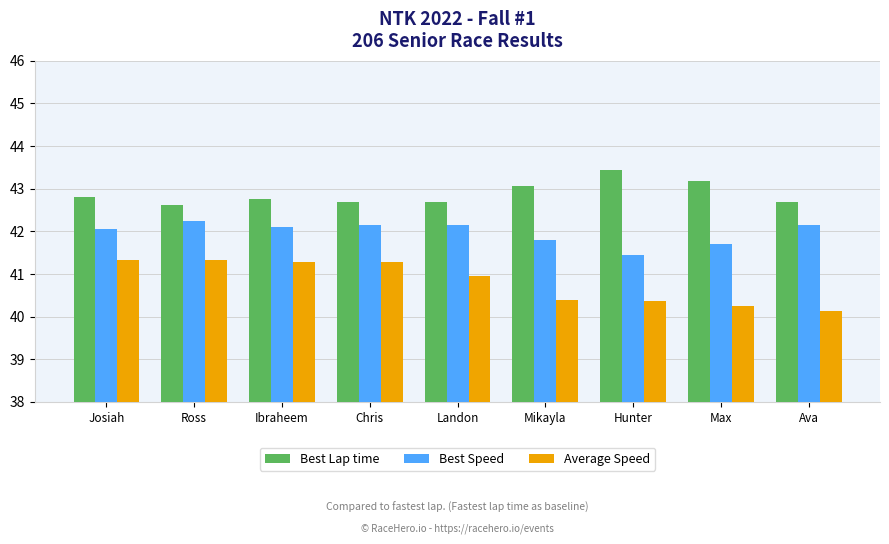

How many groups of bars are there?

9